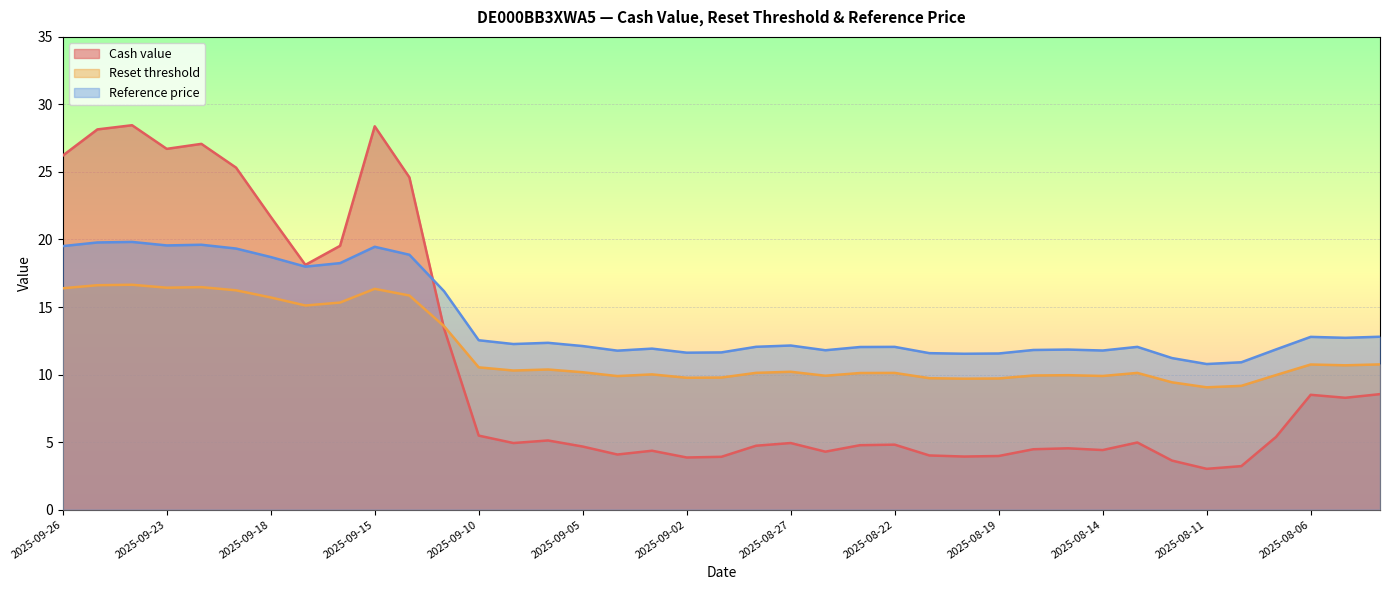

At 2025-08-04, list the series in order from largest to smallest.

Reference price, Reset threshold, Cash value